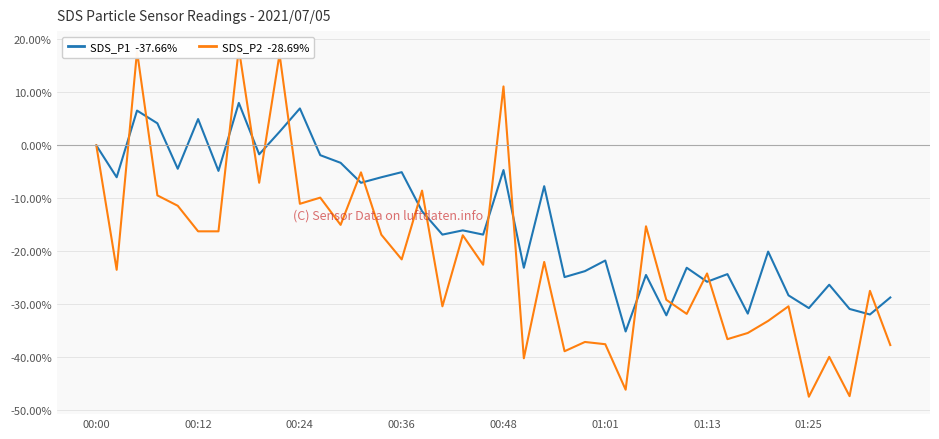

The value of SDS_P1  -37.66% at 01:25 is 13.9. True or false?

False